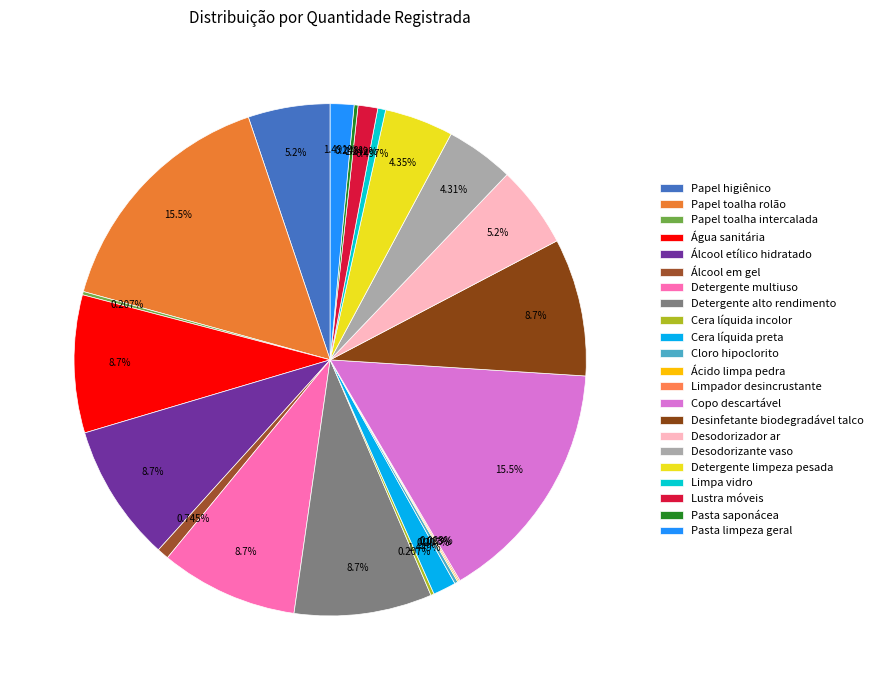

Does Detergente limpeza pesada account for over 50% of the chart?

No